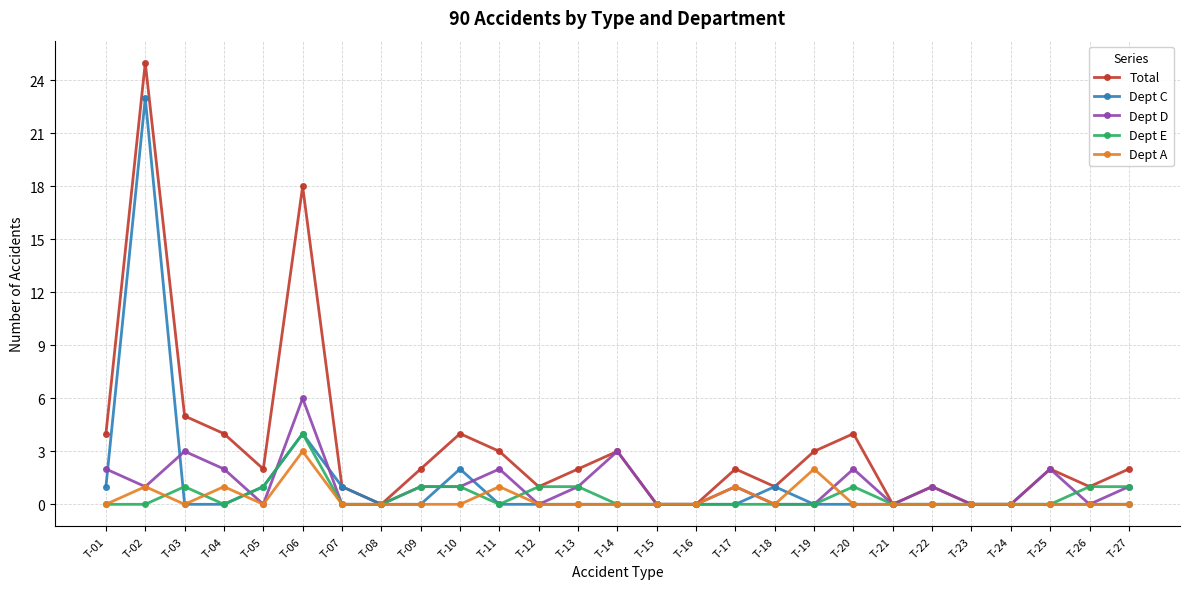

What is the total value across all series at T-10?

8